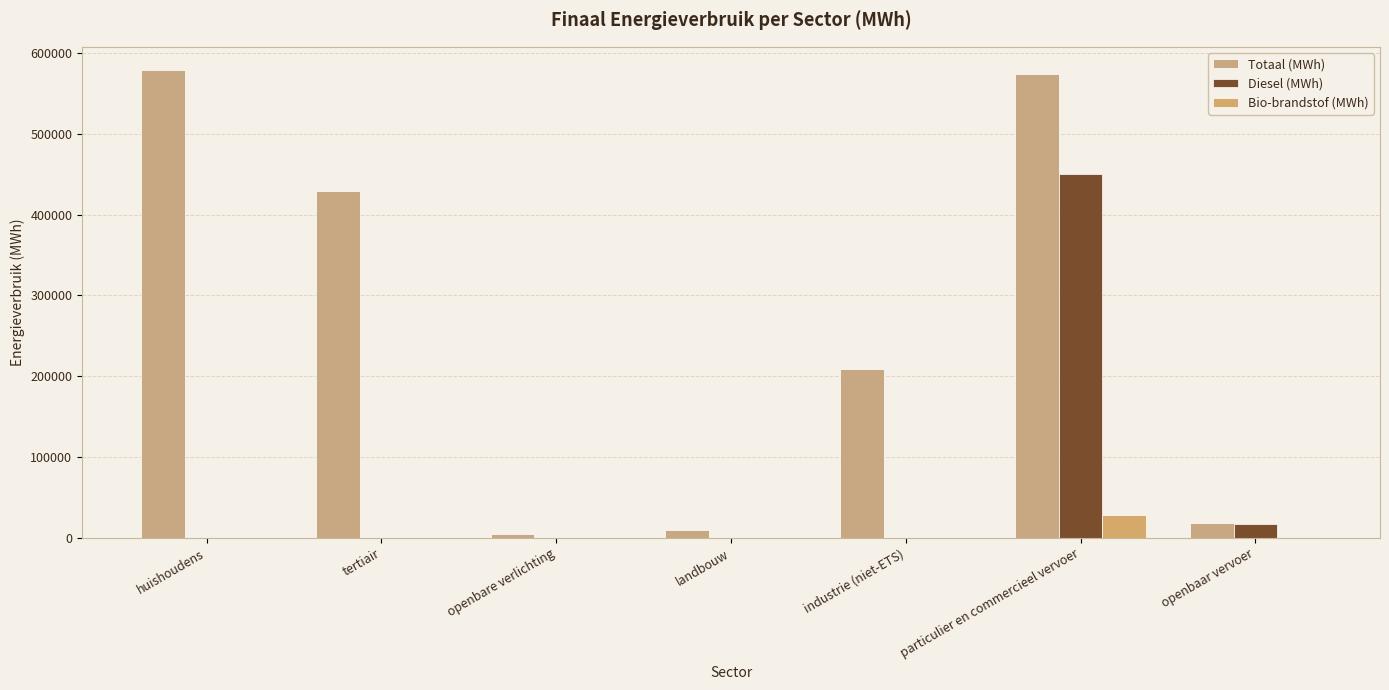

What position from the left is particulier en commercieel vervoer?

6